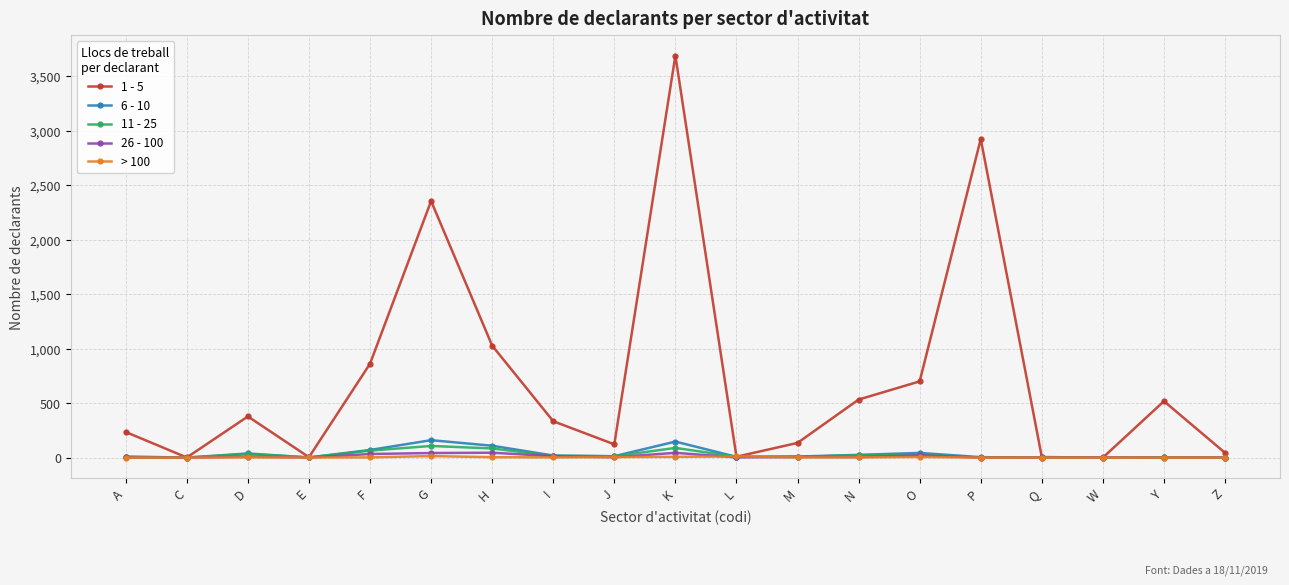

True or false: 11 - 25 has more than 1 points higher than both neighbors.

True